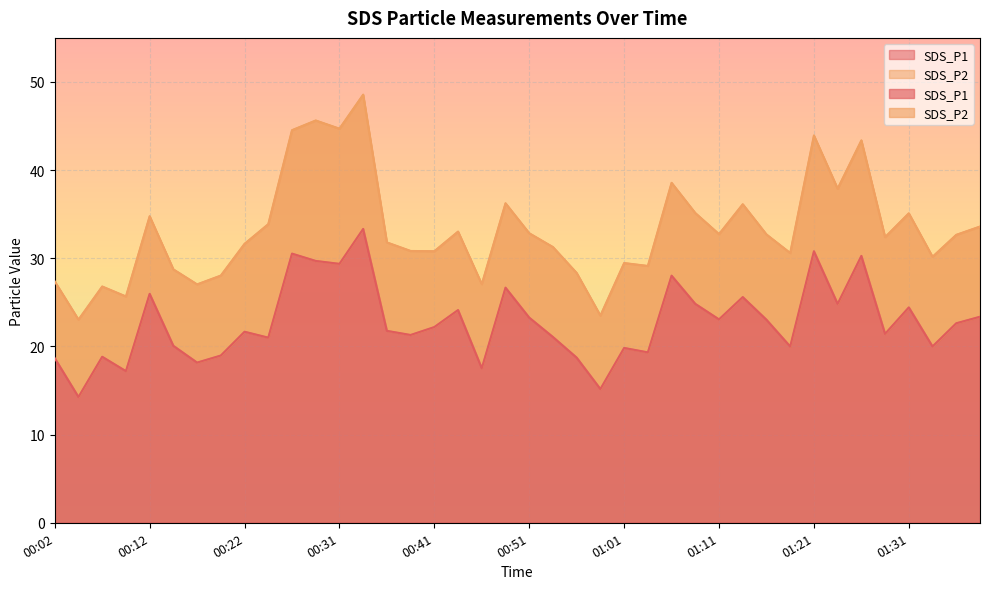

Is it true that the value at 00:29 is 29.7?

True